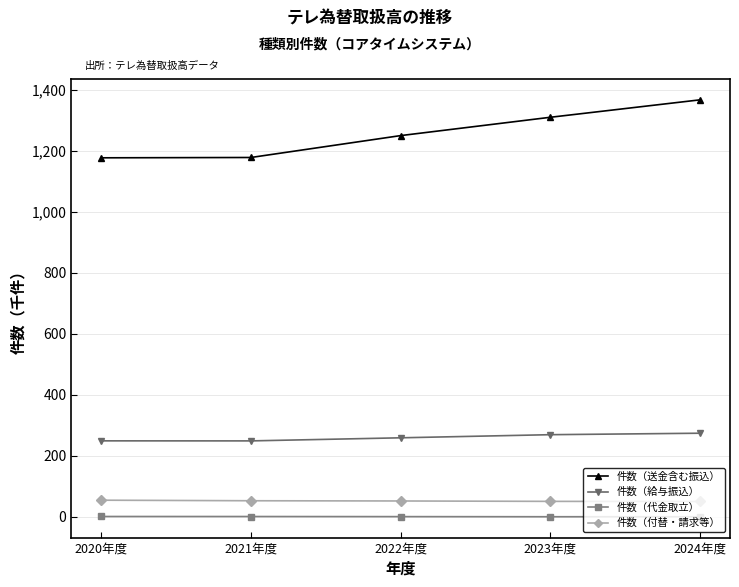

What is the total value across all series at 2024年度?

1692.5